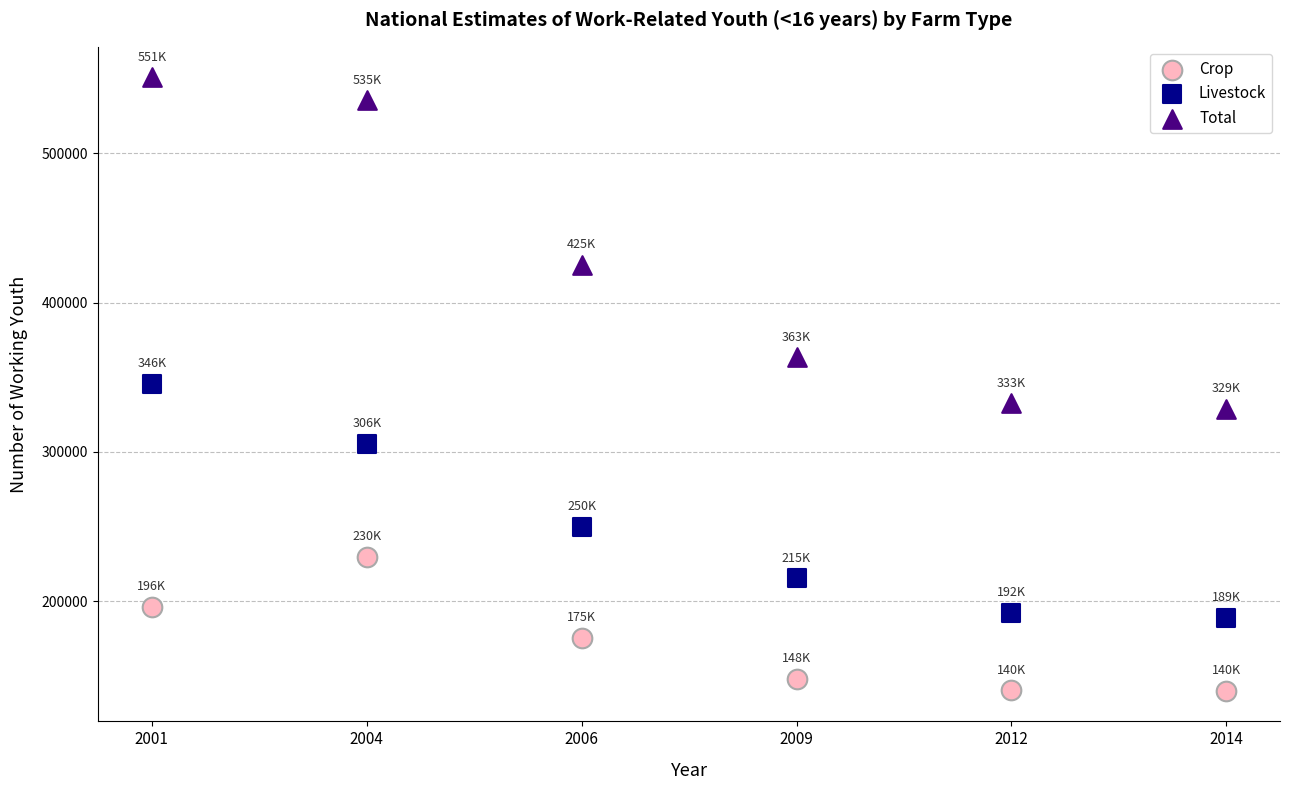

Which series contains the highest Y value?

Total